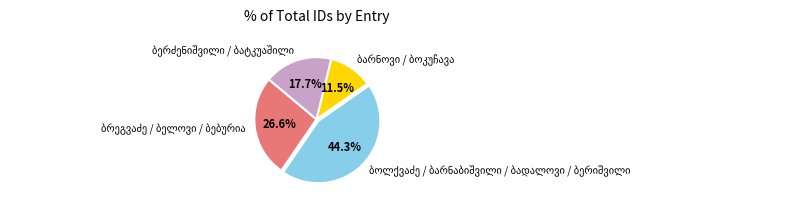

Is there any slice that represents more than half of the pie?

No